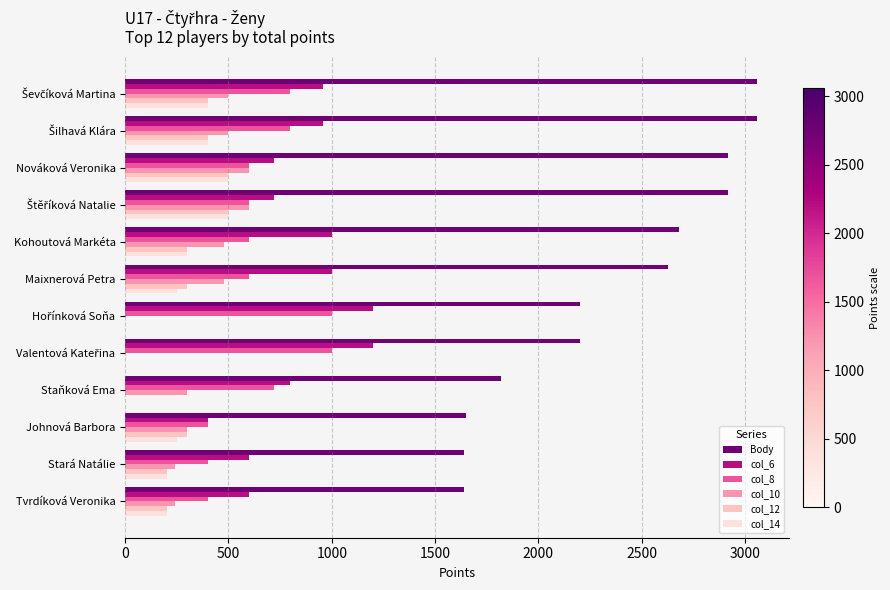

Is the value of col_12 at Tvrdíková Veronika greater than the value of col_10 at Kohoutová Markéta?

No